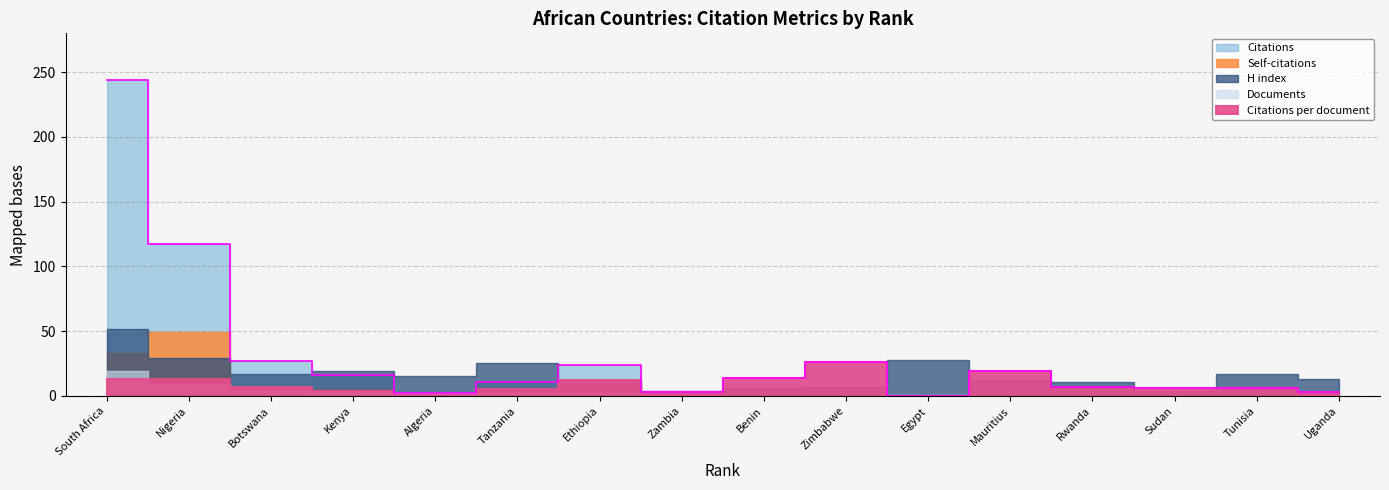

List the series in order of their peak value, highest first.

Citations, H index, Self-citations, Citations per document, Documents